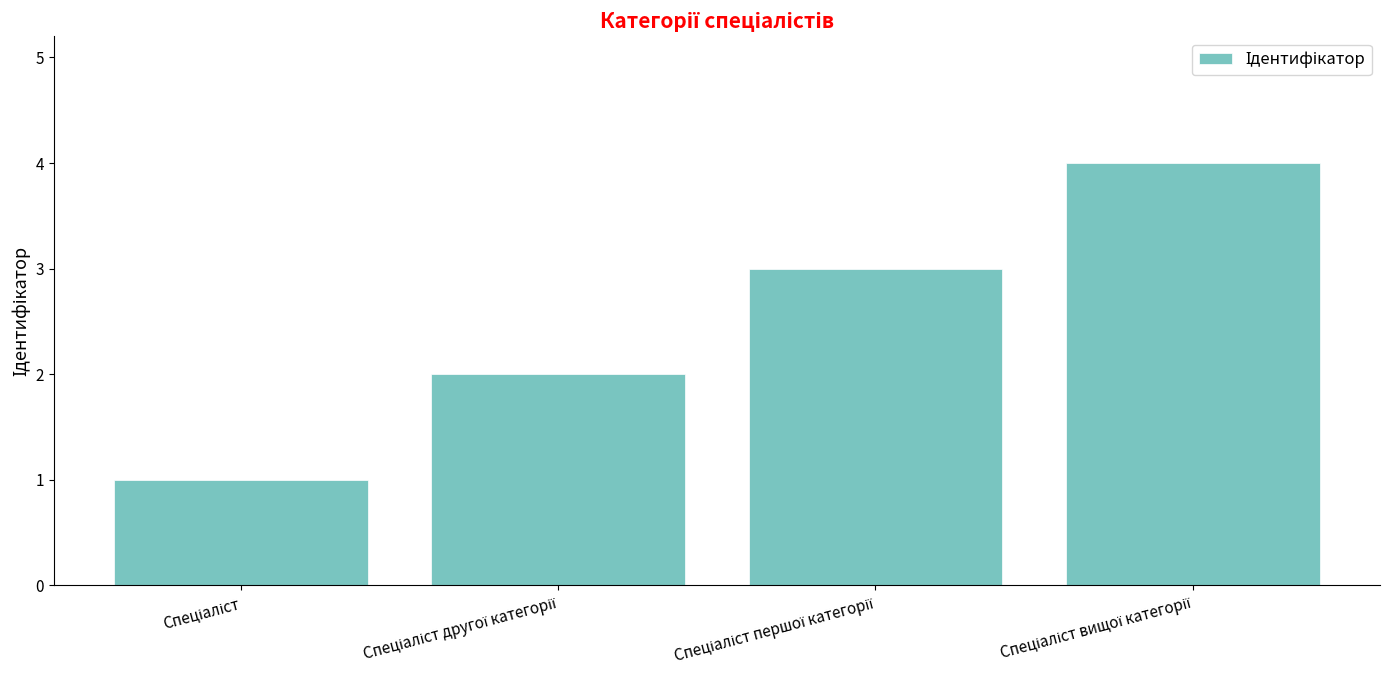

What is the greatest value displayed?

4